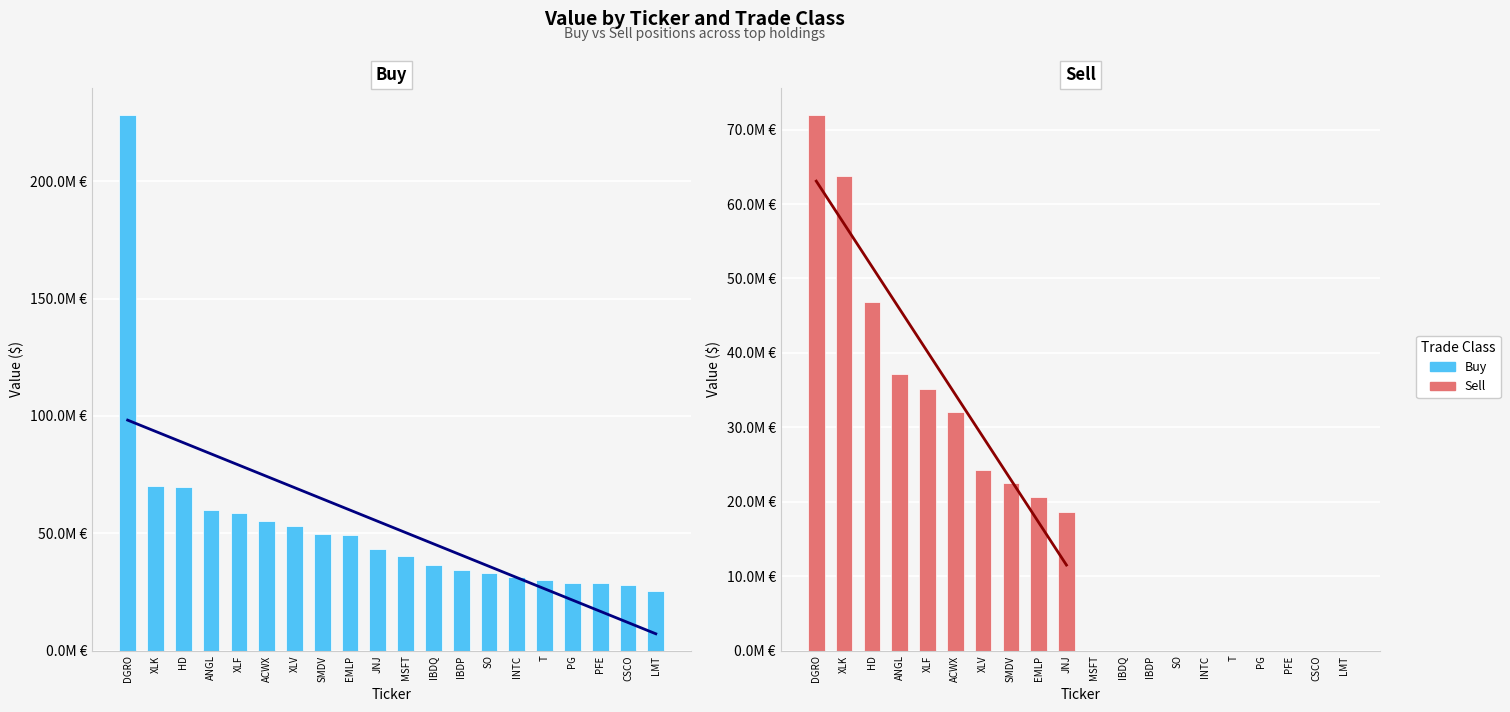

What is the spread (max minus min) of values at INTC?

31207000